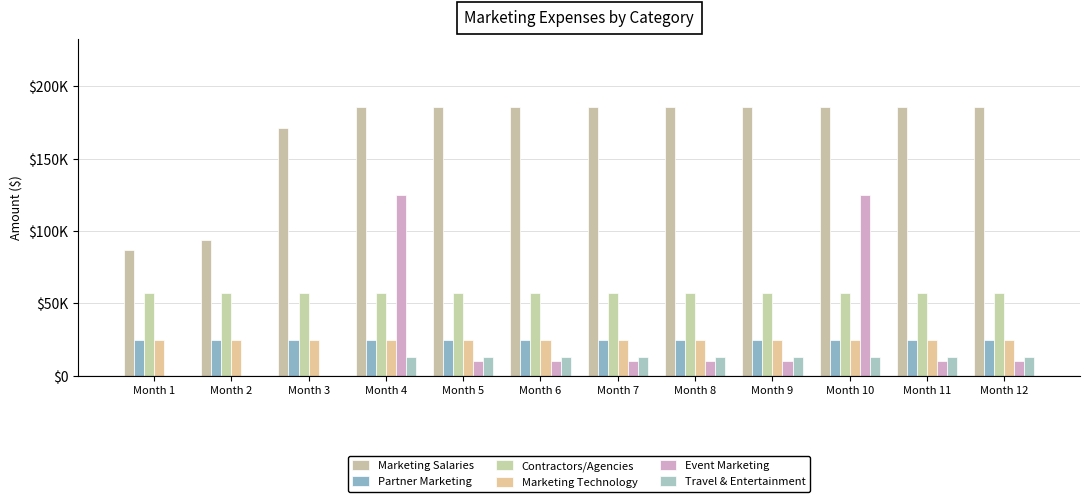

Reading left to right, what are all the values shown in this chart?

Marketing Salaries: 86625	93775	170775	185900	185900	185900	185900	185900	185900	185900	185900	185900
Partner Marketing: 25000	25000	25000	25000	25000	25000	25000	25000	25000	25000	25000	25000
Contractors/Agencies: 57500	57500	57500	57500	57500	57500	57500	57500	57500	57500	57500	57500
Marketing Technology: 25000	25000	25000	25000	25000	25000	25000	25000	25000	25000	25000	25000
Event Marketing: 0	0	0	125000	10000	10000	10000	10000	10000	125000	10000	10000
Travel & Entertainment: 0	0	0	13000	13000	13000	13000	13000	13000	13000	13000	13000